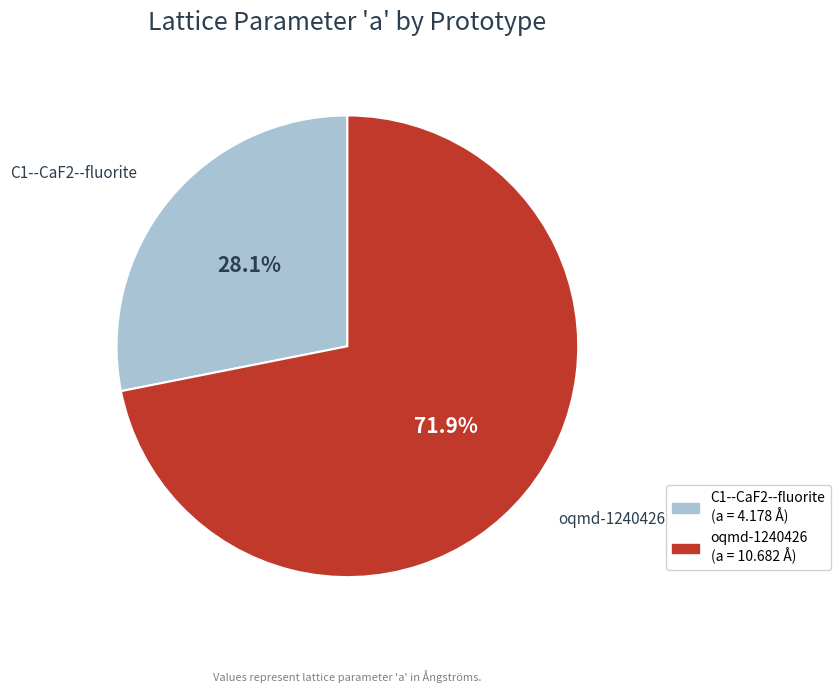

The C1--CaF2--fluorite slice represents 22% of the pie. True or false?

False